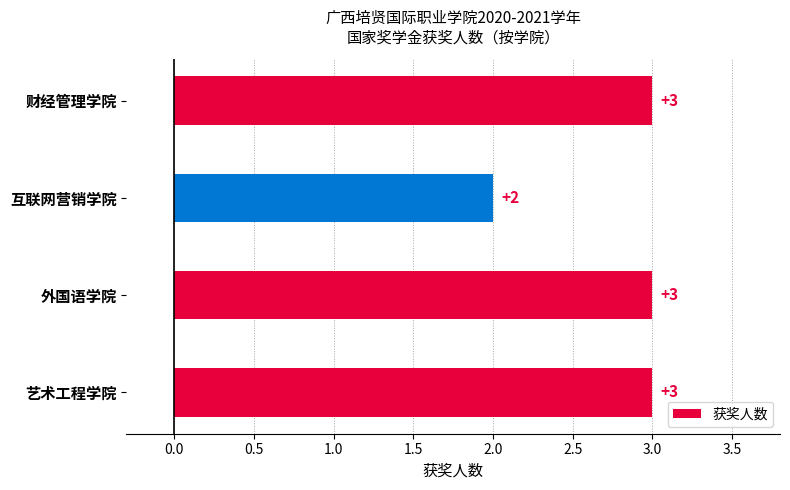

What is the smallest value displayed?

2